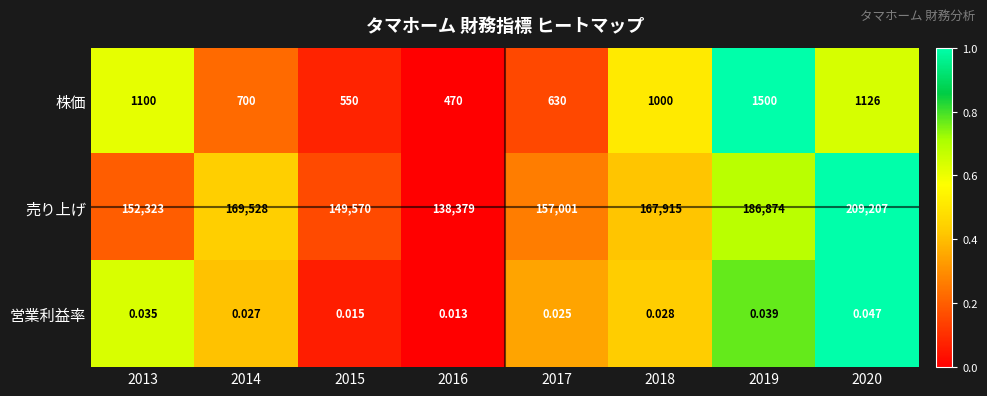

Between 2013 and 2019, which series saw the biggest shift?

売り上げ